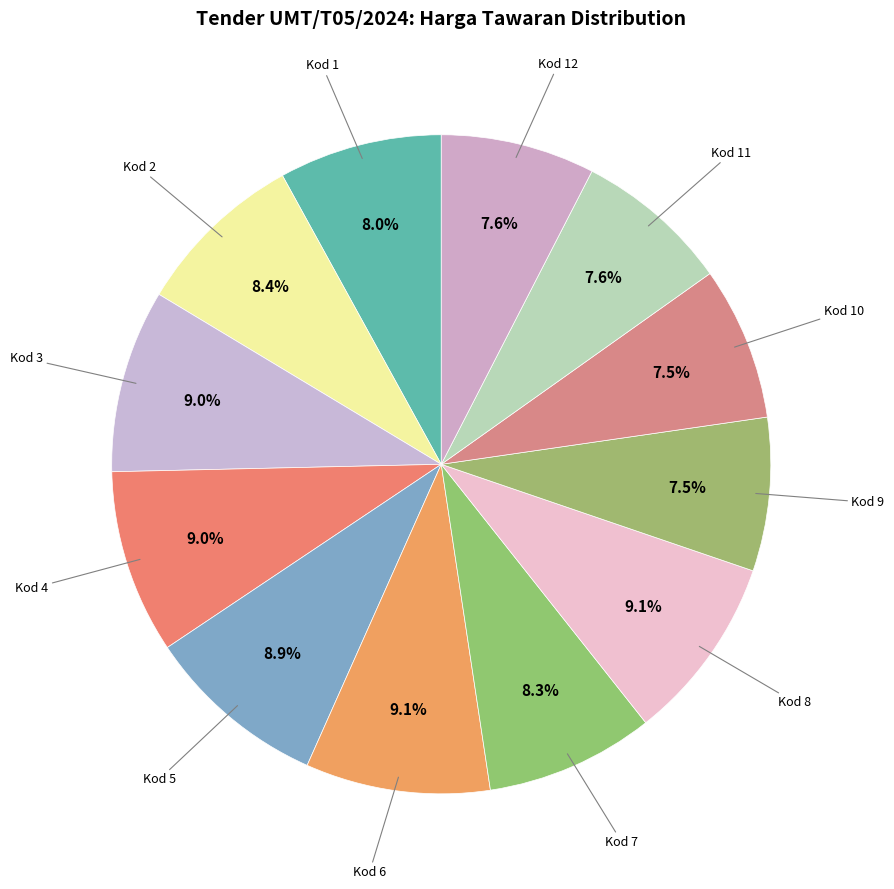

Count the number of slices in the pie.

12